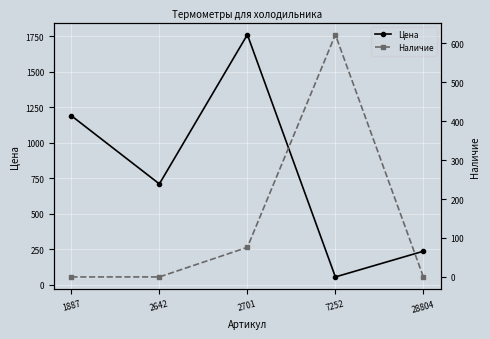

At which label does Цена reach its peak?

2701